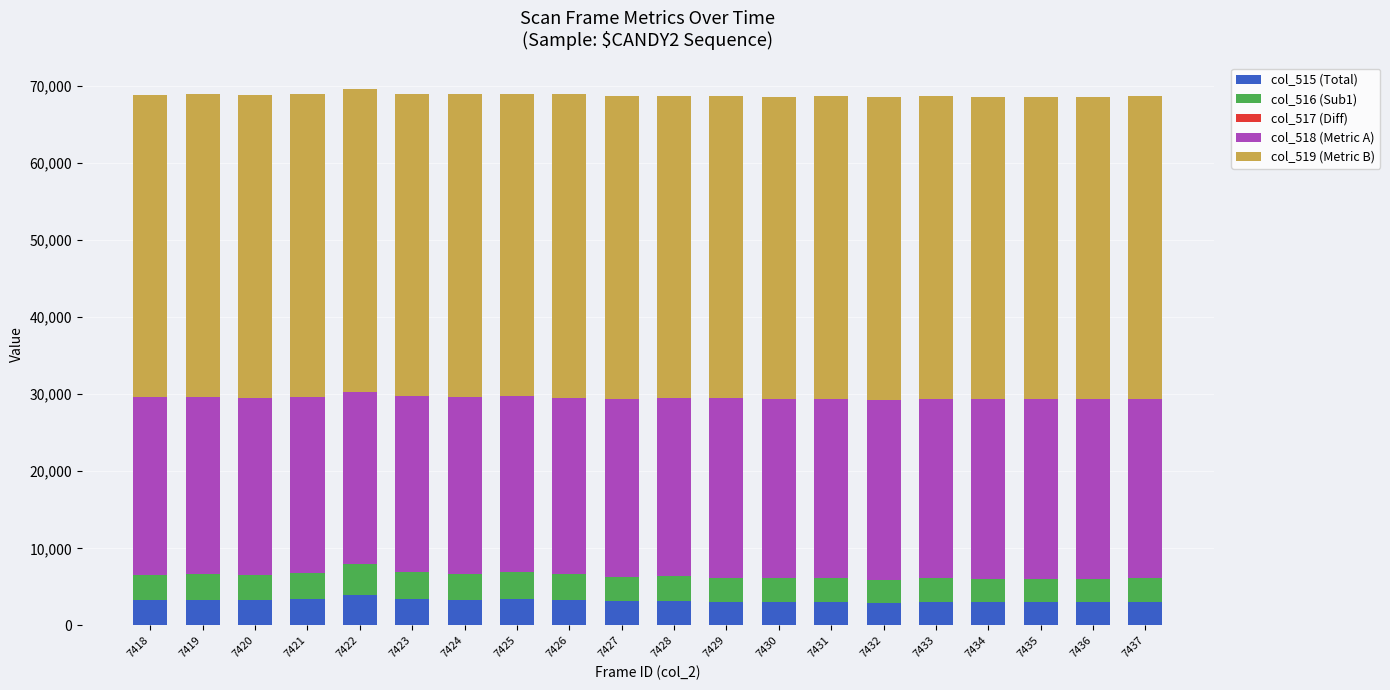

What is the total value across all series at 7429?

68629